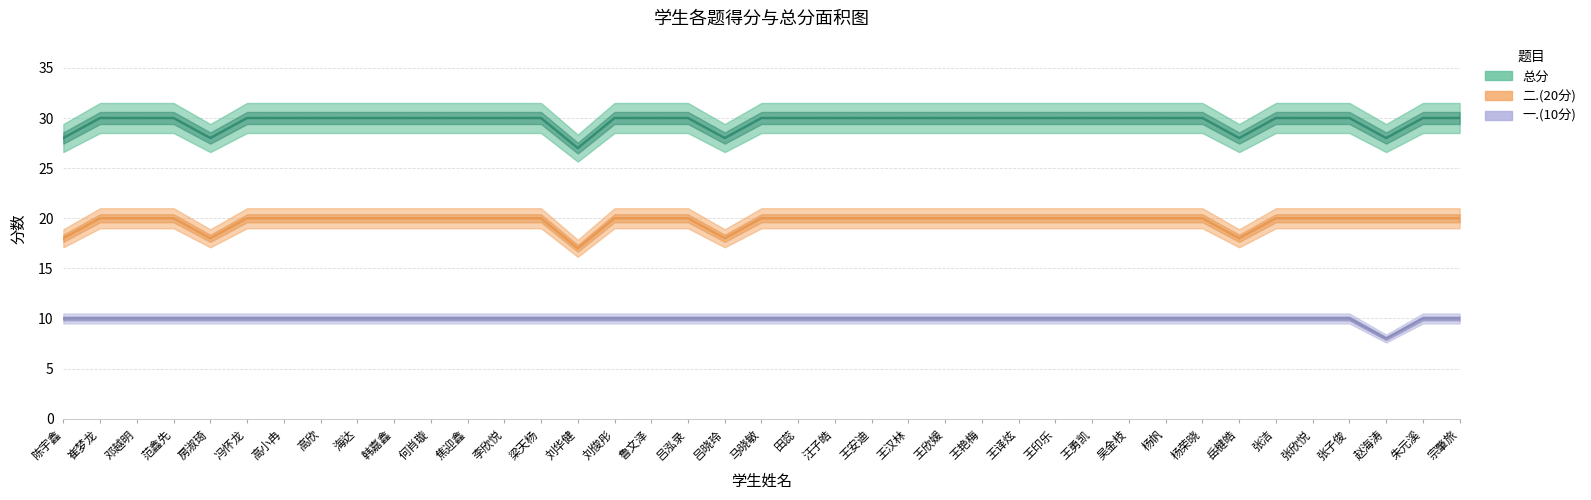

At which category is the sum across all series the highest?

崔梦龙